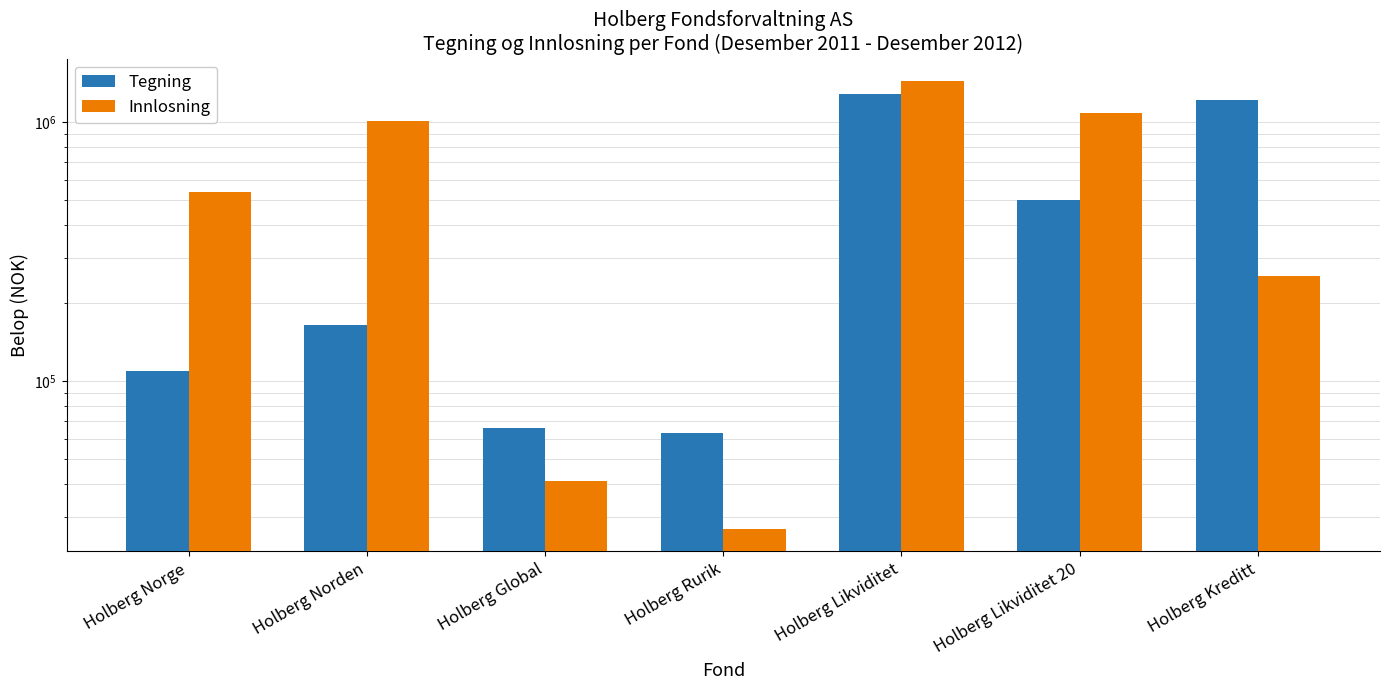

Which series changed the most between Holberg Likviditet and Holberg Likviditet 20?

Tegning